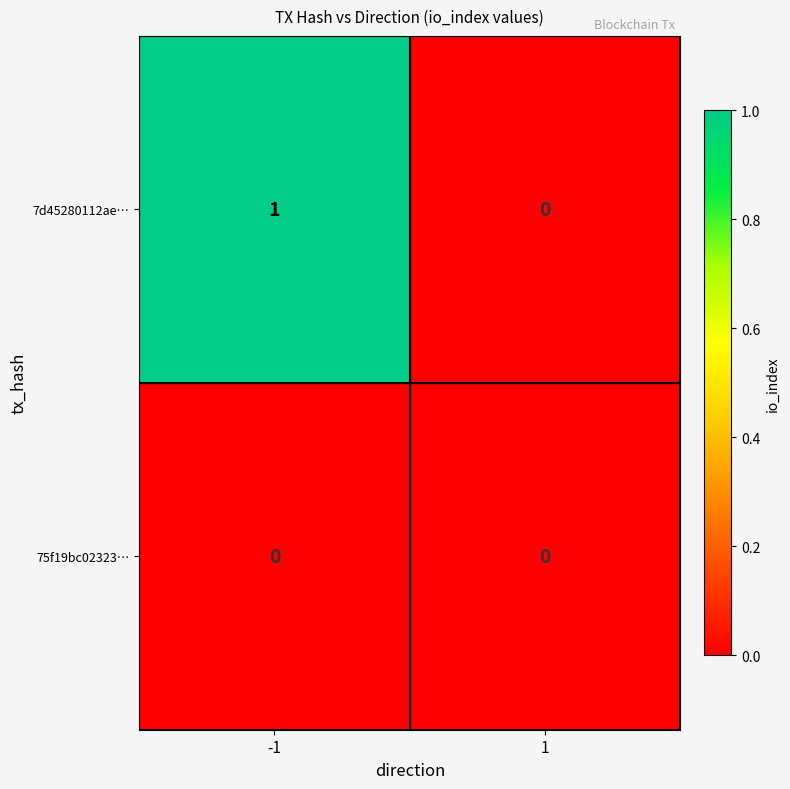

Rank the series by their average value, from highest to lowest.

7d45280112ae…, 75f19bc02323…